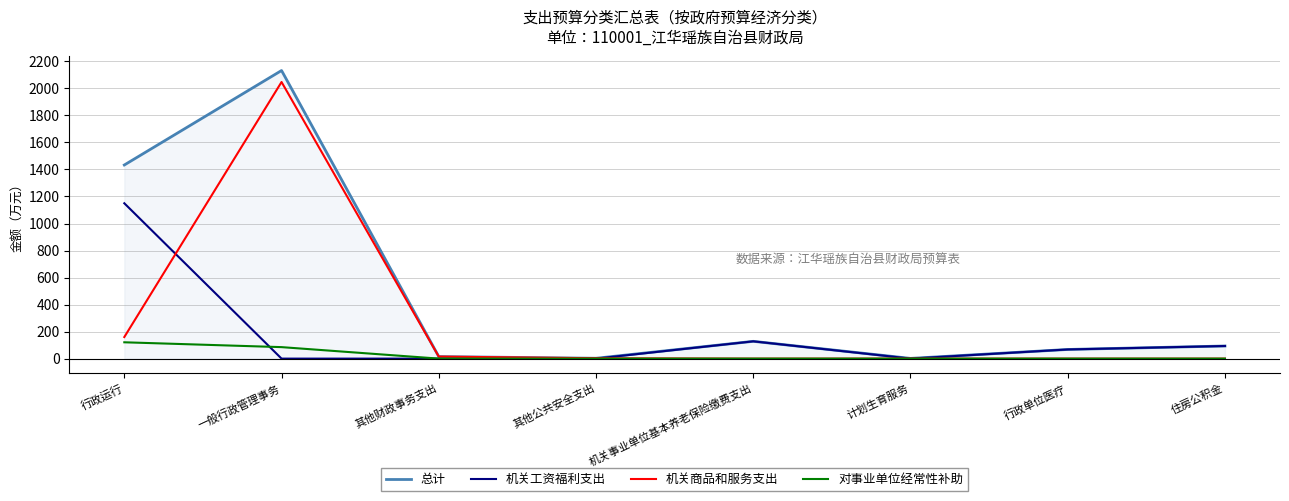

At which label does 总计 first exceed 93?

行政运行